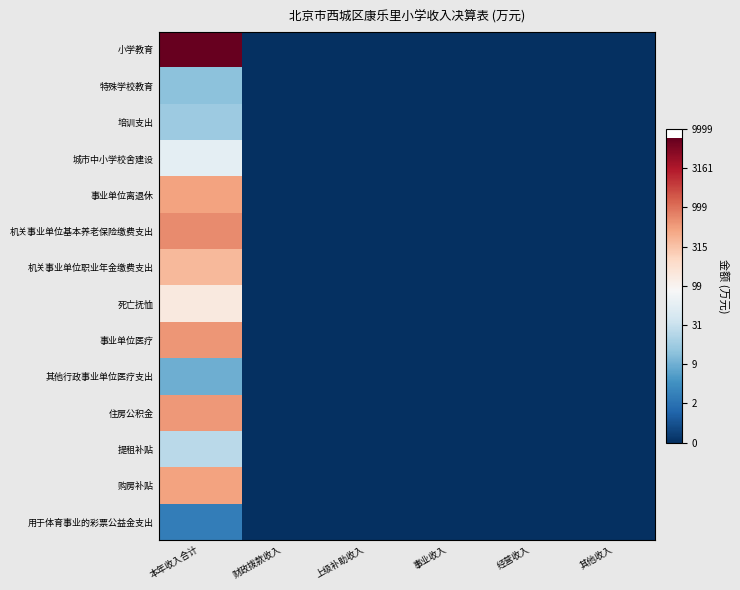

Reading left to right, what are all the values shown in this chart?

小学教育: 本年收入合计=3.9	财政拨款收入=0.0	上级补助收入=0.0	事业收入=0.0	经营收入=0.0	其他收入=0.0
特殊学校教育: 本年收入合计=1.1	财政拨款收入=0.0	上级补助收入=0.0	事业收入=0.0	经营收入=0.0	其他收入=0.0
培训支出: 本年收入合计=1.2	财政拨款收入=0.0	上级补助收入=0.0	事业收入=0.0	经营收入=0.0	其他收入=0.0
城市中小学校舍建设: 本年收入合计=1.8	财政拨款收入=0.0	上级补助收入=0.0	事业收入=0.0	经营收入=0.0	其他收入=0.0
事业单位离退休: 本年收入合计=2.7	财政拨款收入=0.0	上级补助收入=0.0	事业收入=0.0	经营收入=0.0	其他收入=0.0
机关事业单位基本养老保险缴费支出: 本年收入合计=2.9	财政拨款收入=0.0	上级补助收入=0.0	事业收入=0.0	经营收入=0.0	其他收入=0.0
机关事业单位职业年金缴费支出: 本年收入合计=2.6	财政拨款收入=0.0	上级补助收入=0.0	事业收入=0.0	经营收入=0.0	其他收入=0.0
死亡抚恤: 本年收入合计=2.1	财政拨款收入=0.0	上级补助收入=0.0	事业收入=0.0	经营收入=0.0	其他收入=0.0
事业单位医疗: 本年收入合计=2.8	财政拨款收入=0.0	上级补助收入=0.0	事业收入=0.0	经营收入=0.0	其他收入=0.0
其他行政事业单位医疗支出: 本年收入合计=1.0	财政拨款收入=0.0	上级补助收入=0.0	事业收入=0.0	经营收入=0.0	其他收入=0.0
住房公积金: 本年收入合计=2.8	财政拨款收入=0.0	上级补助收入=0.0	事业收入=0.0	经营收入=0.0	其他收入=0.0
提租补贴: 本年收入合计=1.4	财政拨款收入=0.0	上级补助收入=0.0	事业收入=0.0	经营收入=0.0	其他收入=0.0
购房补贴: 本年收入合计=2.7	财政拨款收入=0.0	上级补助收入=0.0	事业收入=0.0	经营收入=0.0	其他收入=0.0
用于体育事业的彩票公益金支出: 本年收入合计=0.6	财政拨款收入=0.0	上级补助收入=0.0	事业收入=0.0	经营收入=0.0	其他收入=0.0